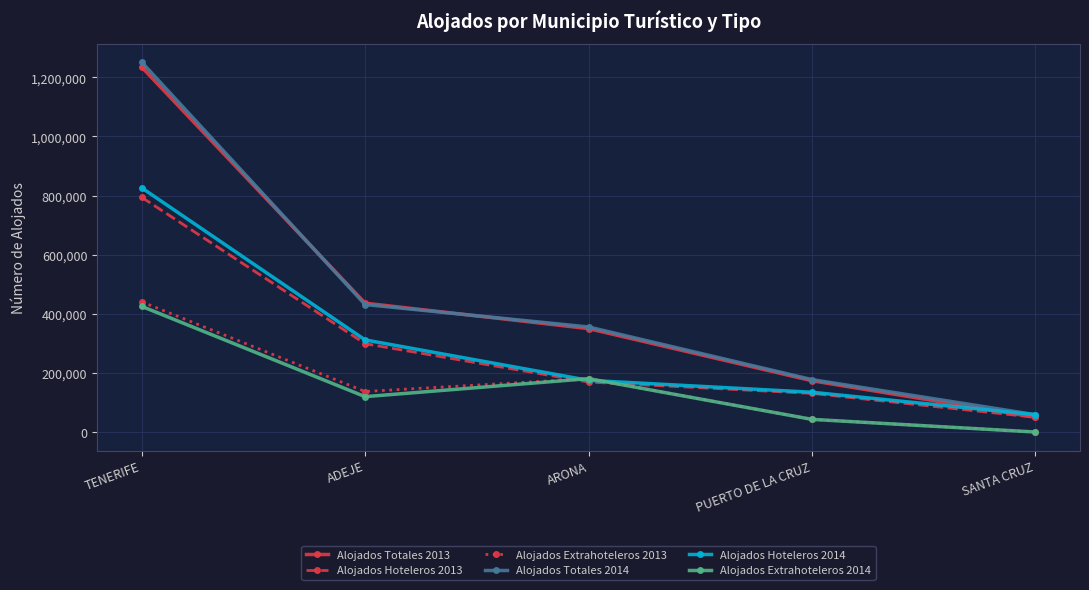

True or false: Alojados Totales 2013 and Alojados Extrahoteleros 2014 intersect in this chart.

False